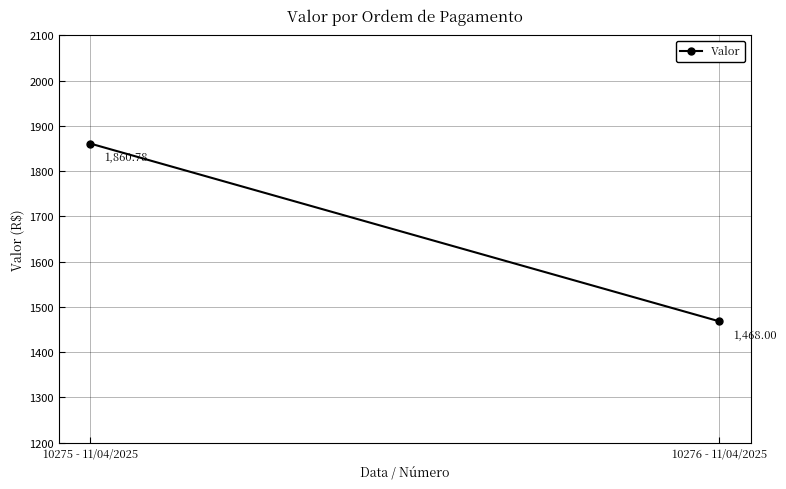

True or false: the data shows 2696.7 at 10275 - 11/04/2025.

False